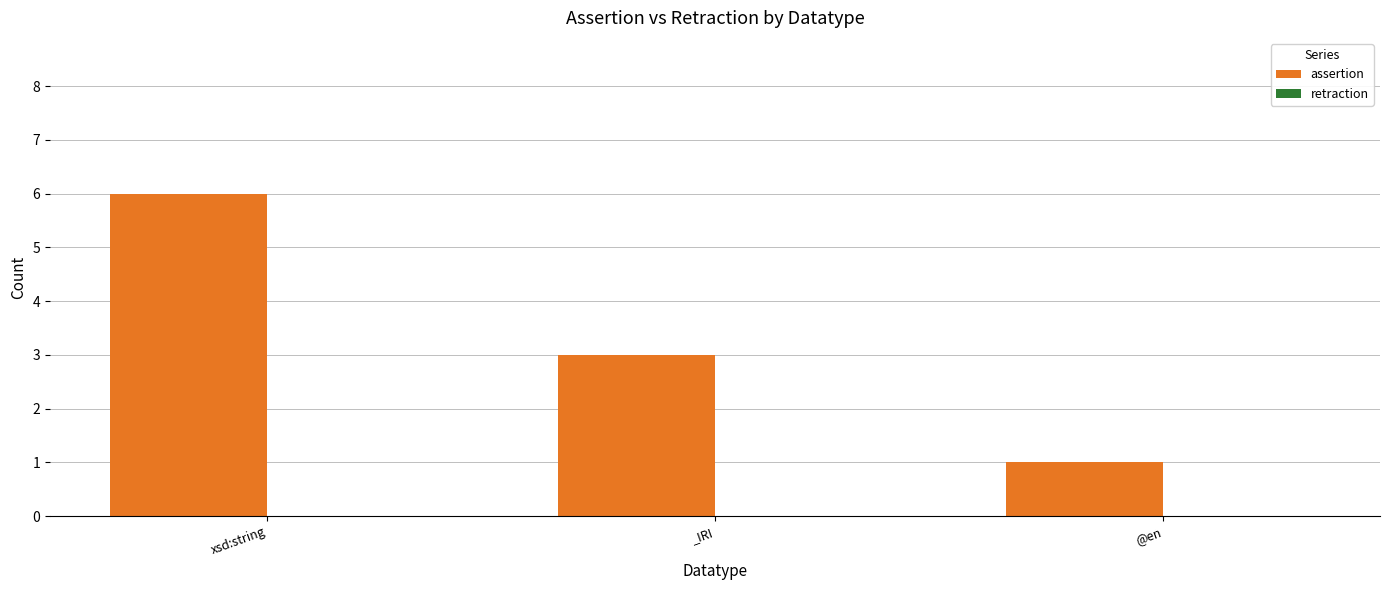

Reading left to right, list all the values displayed in this chart.

xsd:string=6	_IRI=3	@en=1